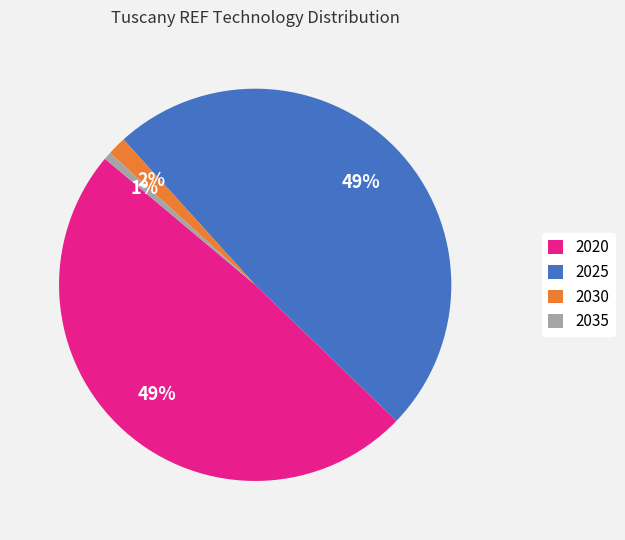

Which category has the smallest portion of the pie?

2035